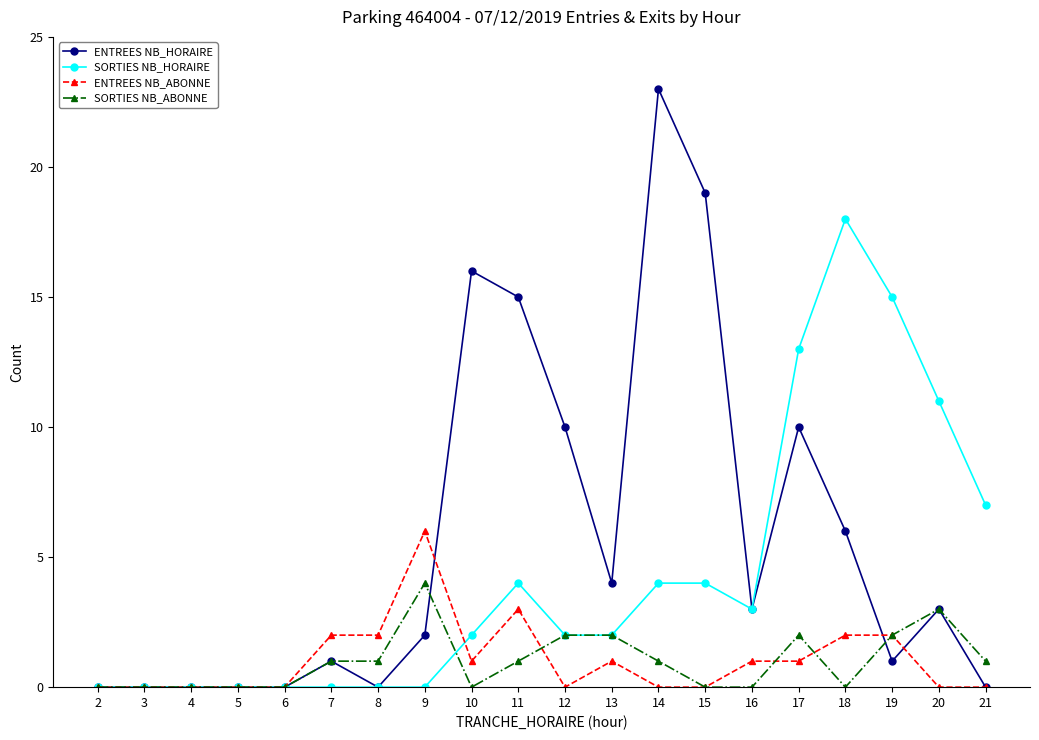

Which category has the highest value across all series?

14